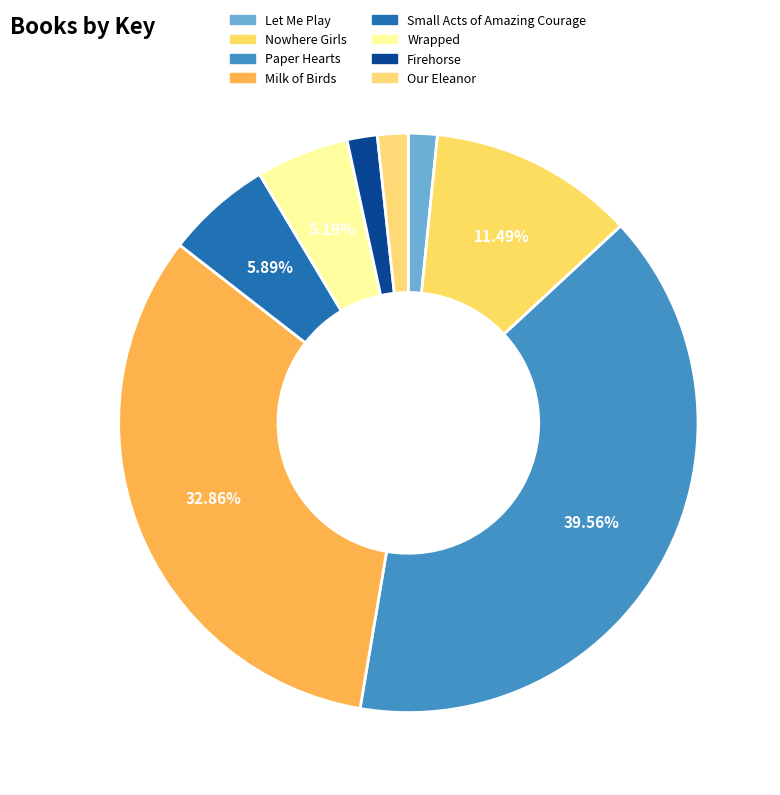

Count the number of slices in the pie.

8